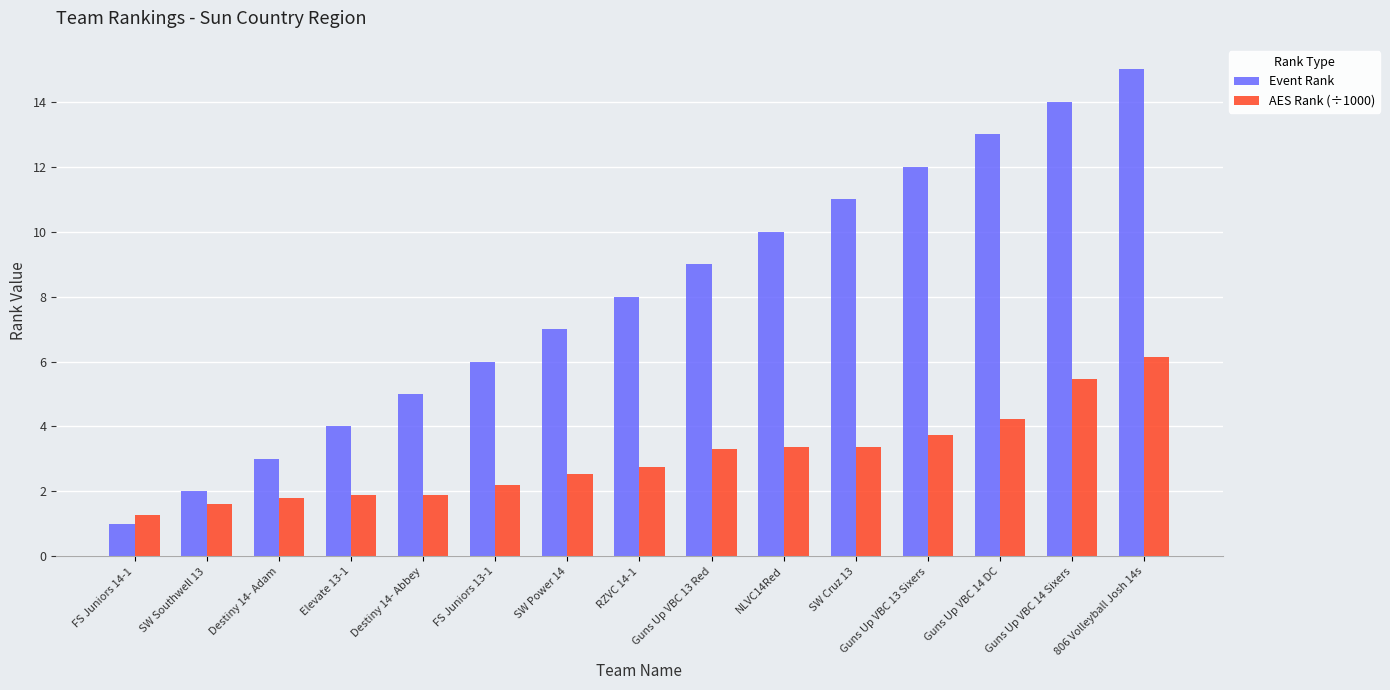

Are the bars horizontal?

No